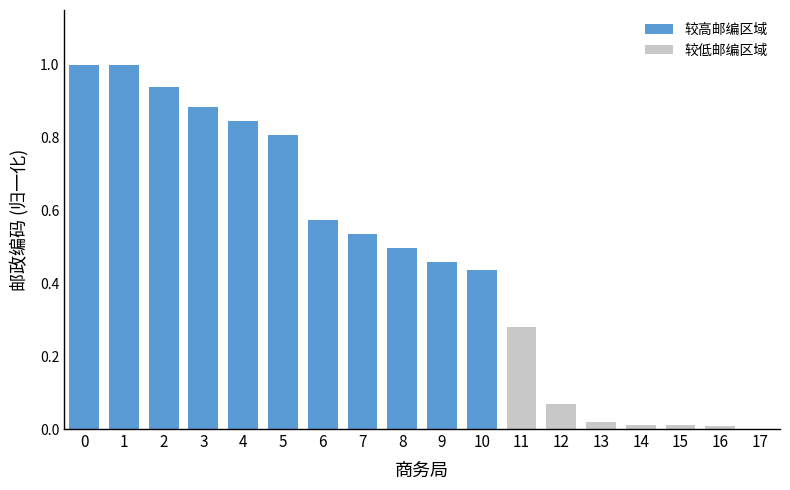

What is the sum of all values?

8.4